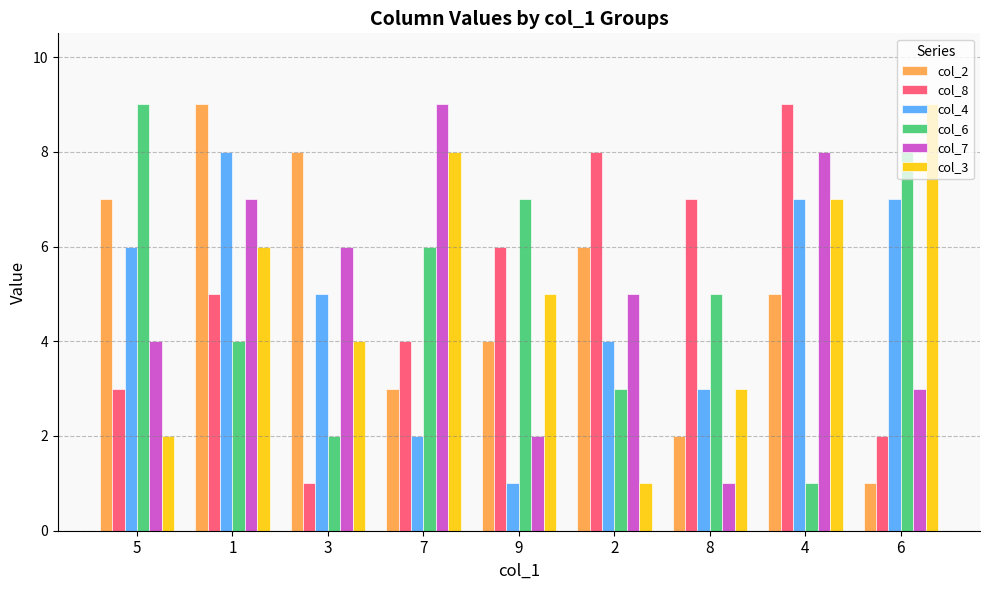

Is the value of col_3 at 9 greater than the value of col_2 at 3?

No